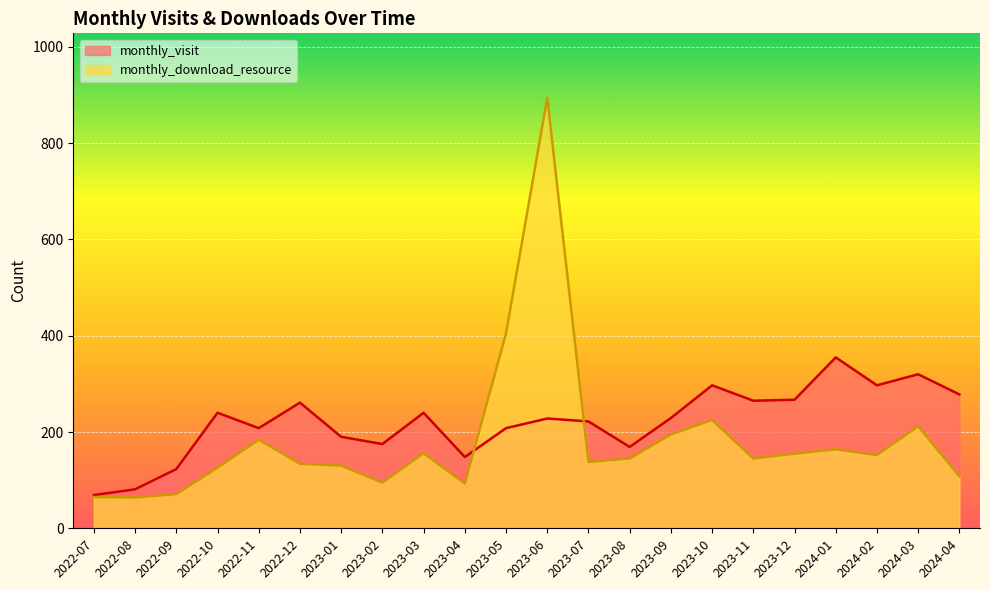

At how many categories does at least one series exceed 639?

1